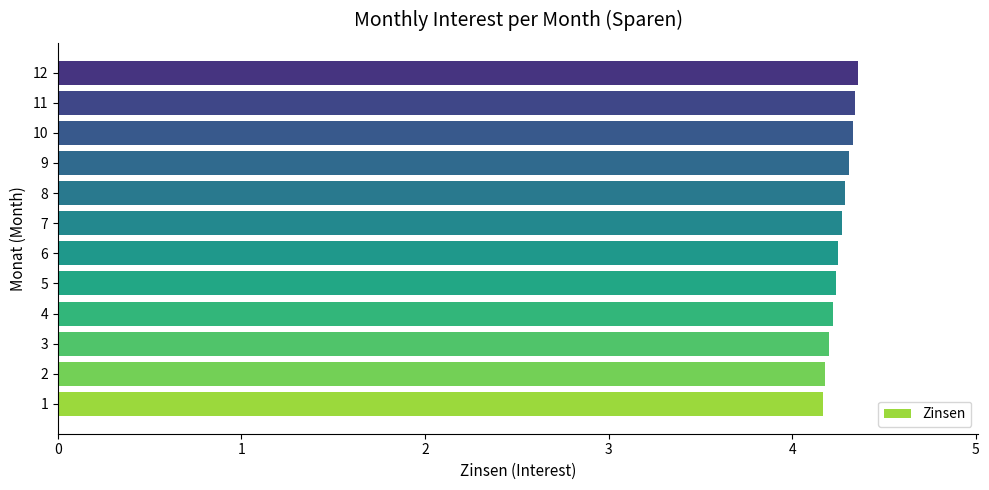

What is the sum of all values?

51.2